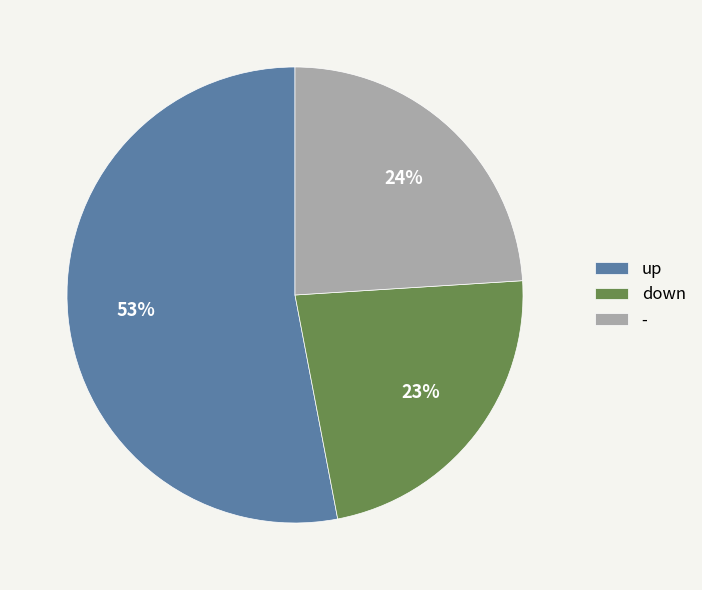

Is the sum of - and down greater than half?

No